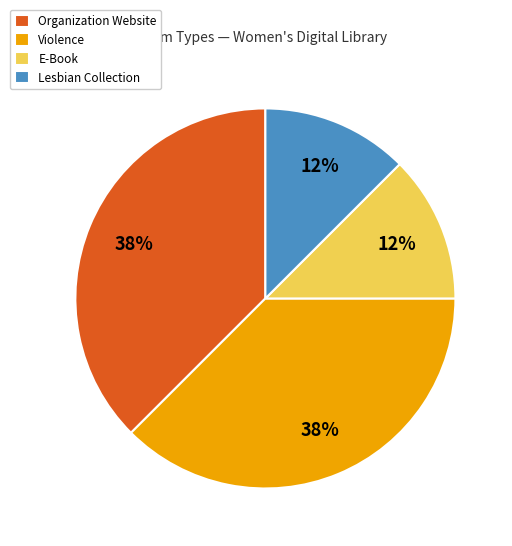

To the nearest percent, what is the average slice percentage?

25%